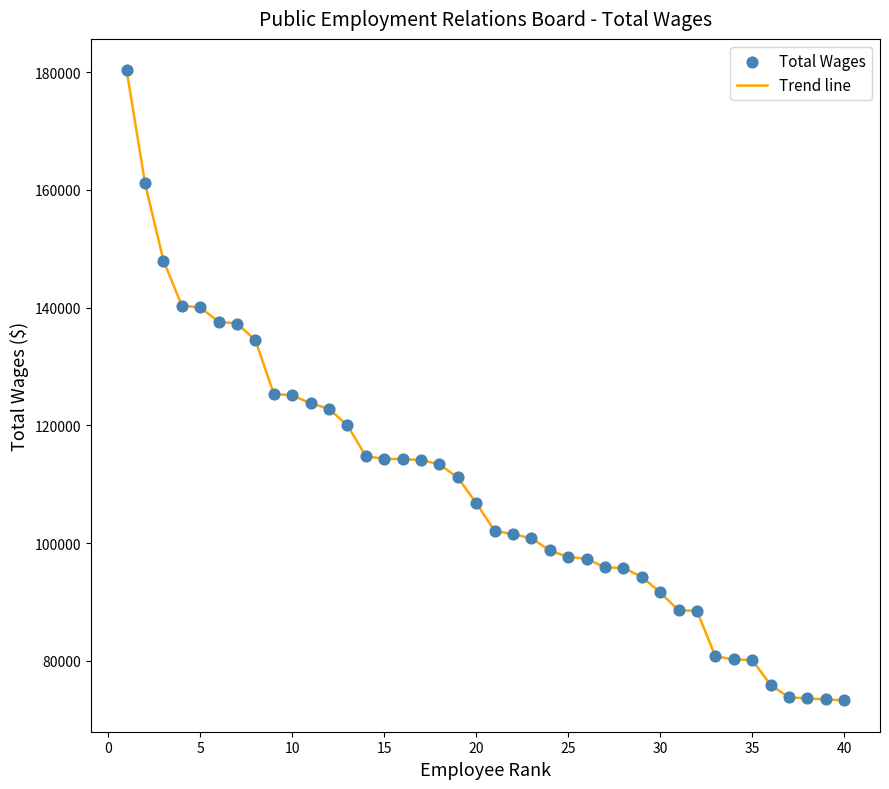

What is the greatest value displayed?

180319.0